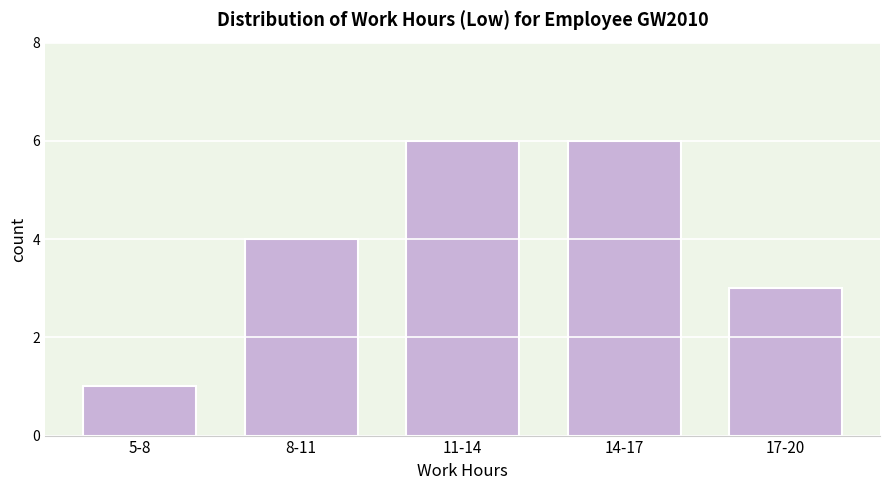

Reading left to right, extract all data points from this chart.

5-8=1	8-11=4	11-14=6	14-17=6	17-20=3